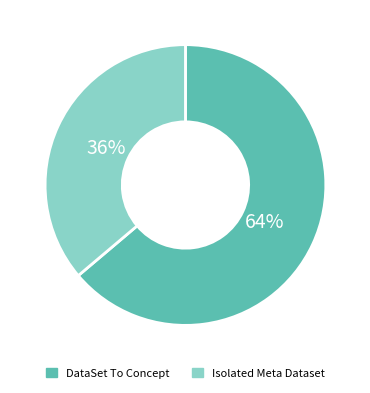

Is the sum of DataSet To Concept and Isolated Meta Dataset greater than half?

Yes